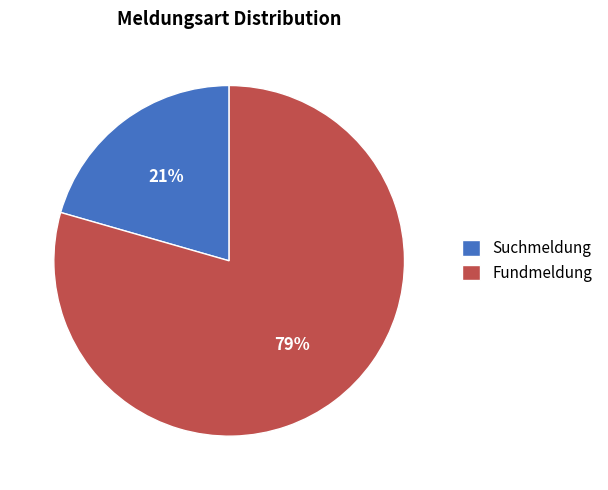

To the nearest percent, what is the combined percentage of Suchmeldung and Fundmeldung?

100%